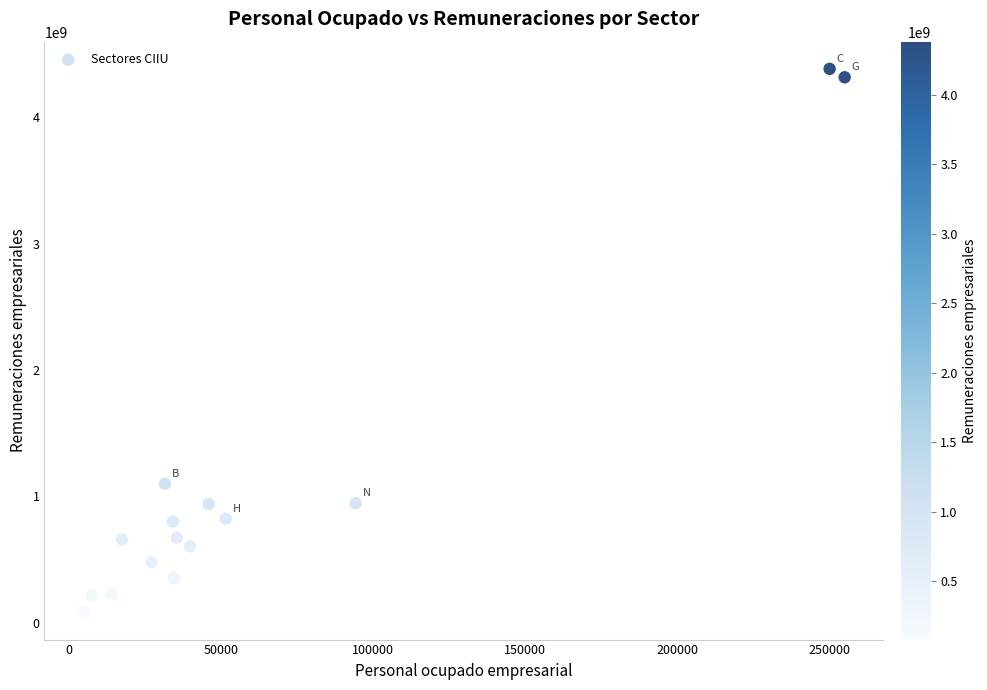

What Y value in the scatter plot is closest to 2232124581?

1098618724.5